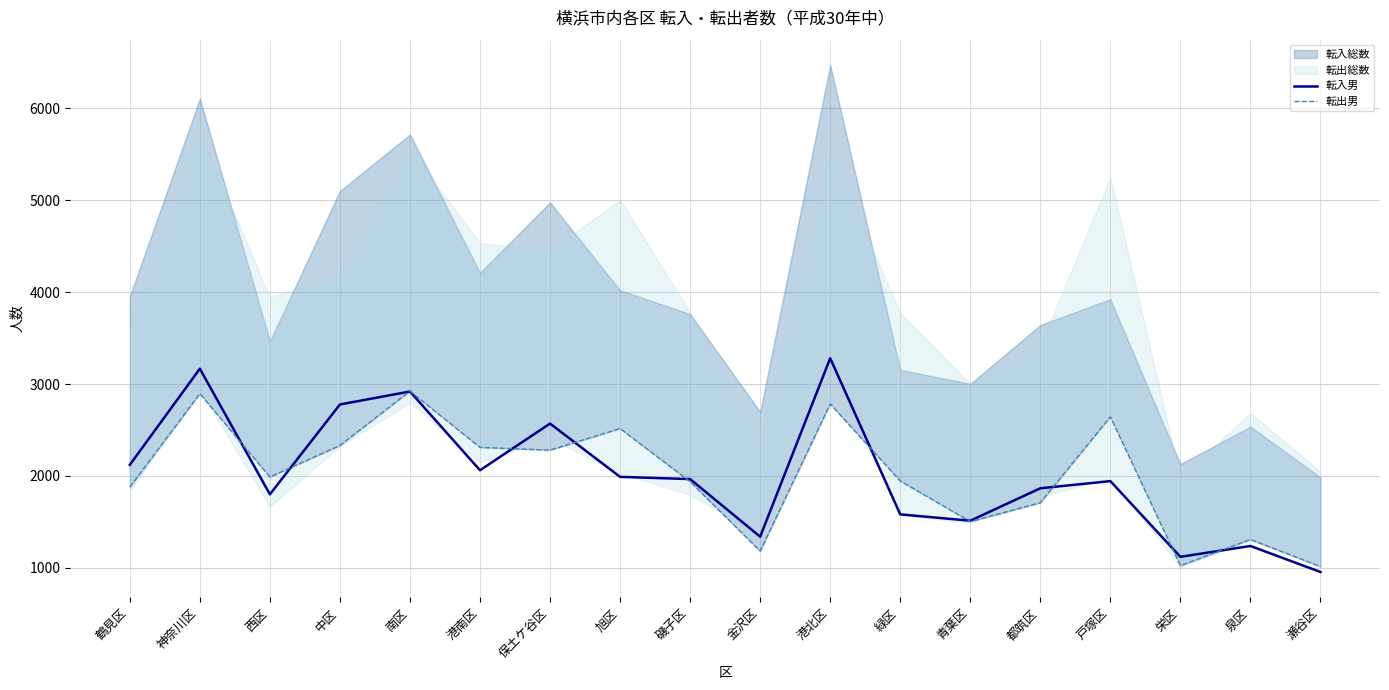

Between which two adjacent categories do 転出男 and 転入男 first intersect?

神奈川区 and 西区